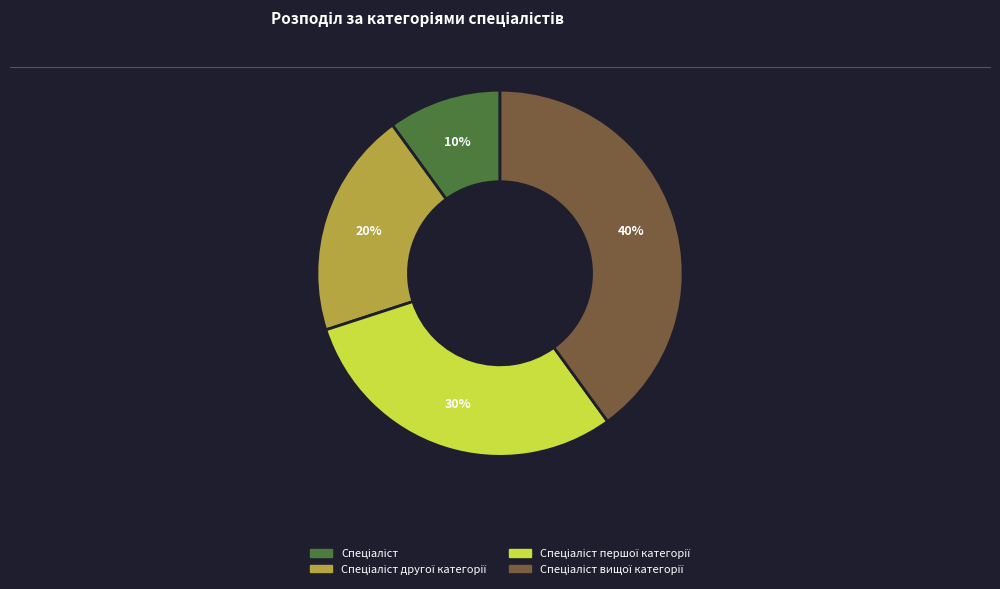

To the nearest percent, what is the difference between the largest and smallest slice percentages?

30%